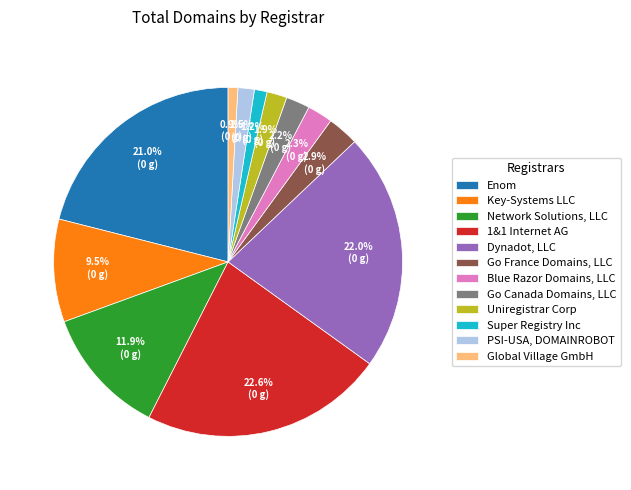

Between Enom and Go France Domains, LLC, which is larger?

Enom